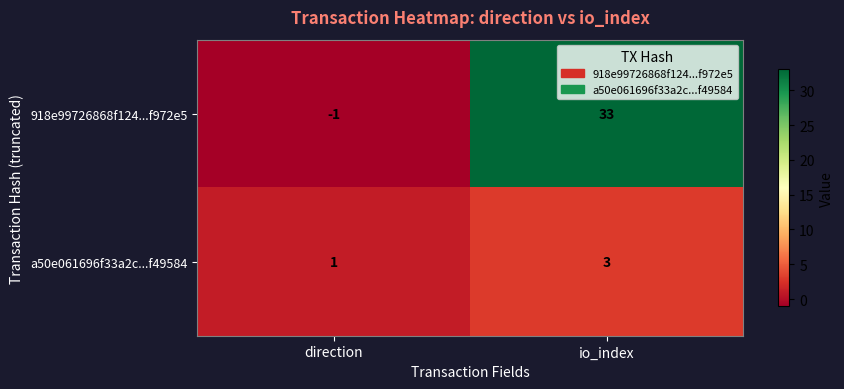

What is the minimum value shown in the chart?

-1